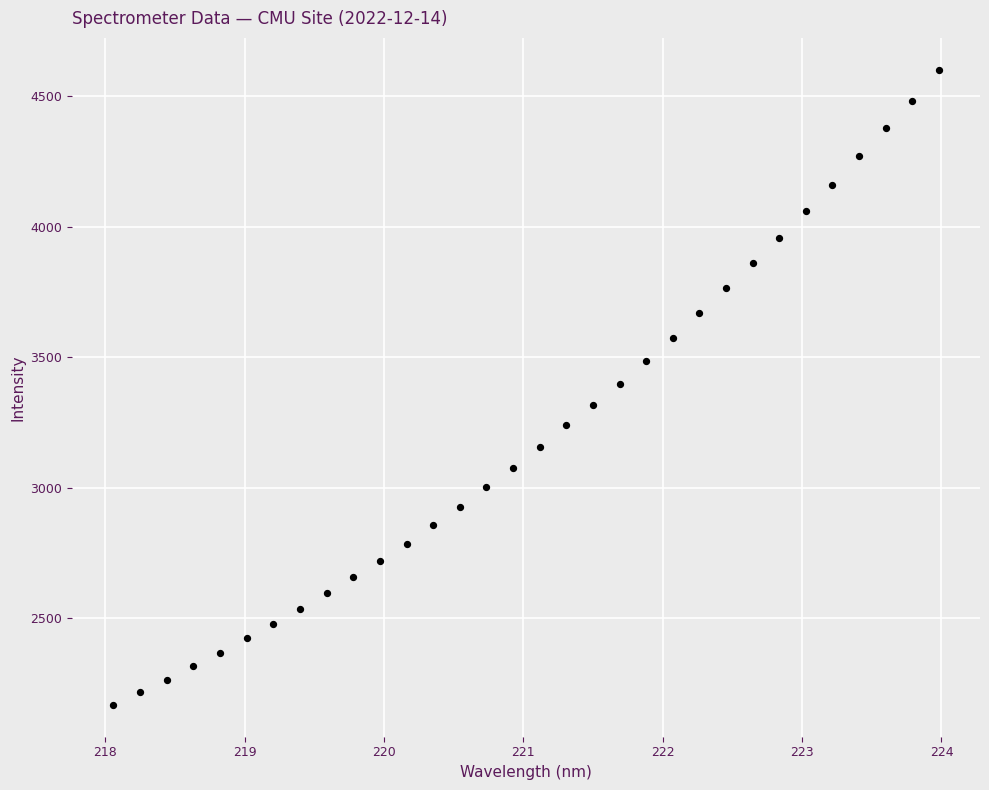

What is the range of Y values (max minus min)?

2435.4